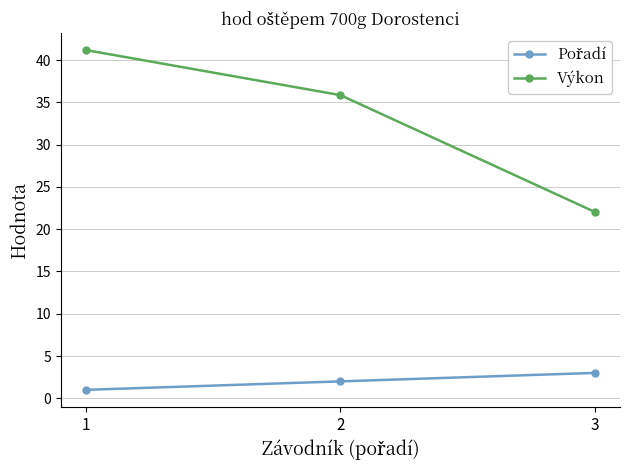

What is the value of the Výkon point at the 2nd from the left?

35.9